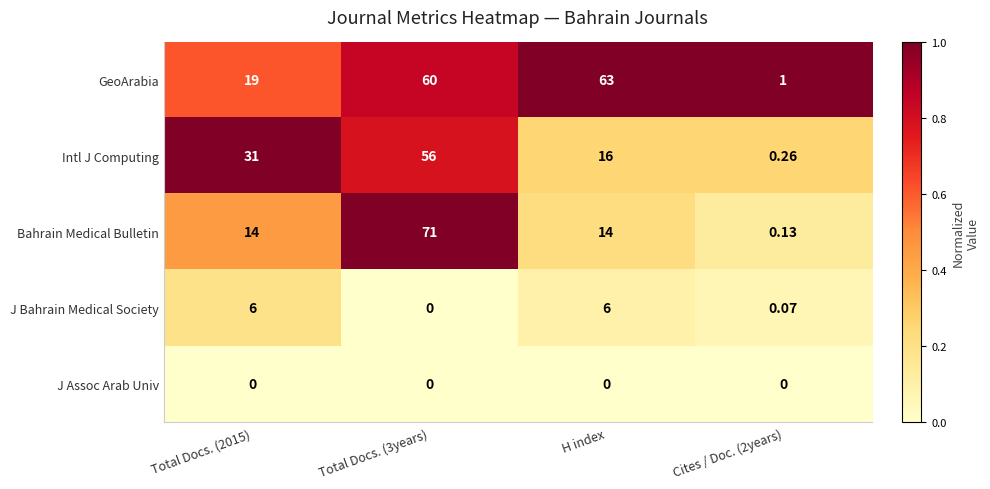

Rank the series by their maximum value, from lowest to highest.

J Assoc Arab Univ, J Bahrain Medical Society, Intl J Computing, GeoArabia, Bahrain Medical Bulletin